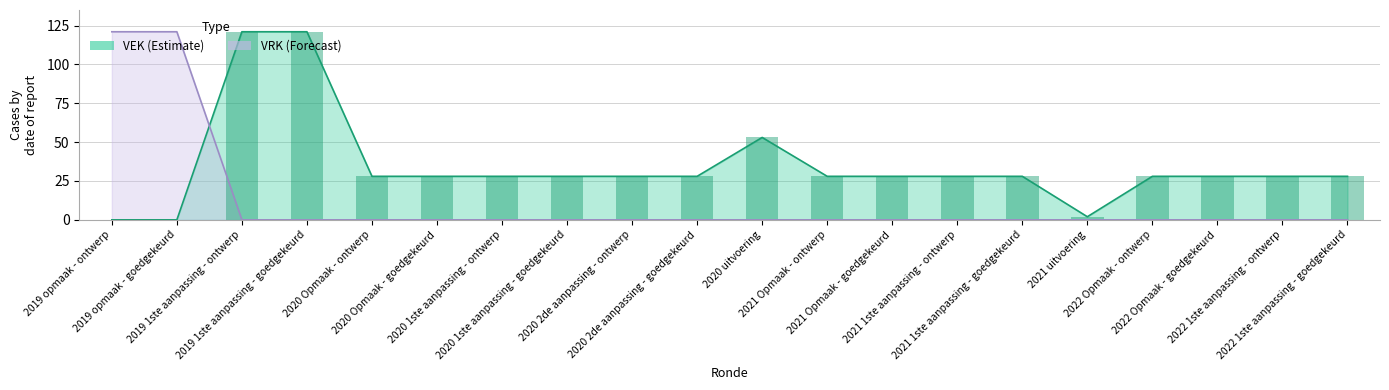

What is the label of the 14th bar from the right?

2020 1ste aanpassing - ontwerp